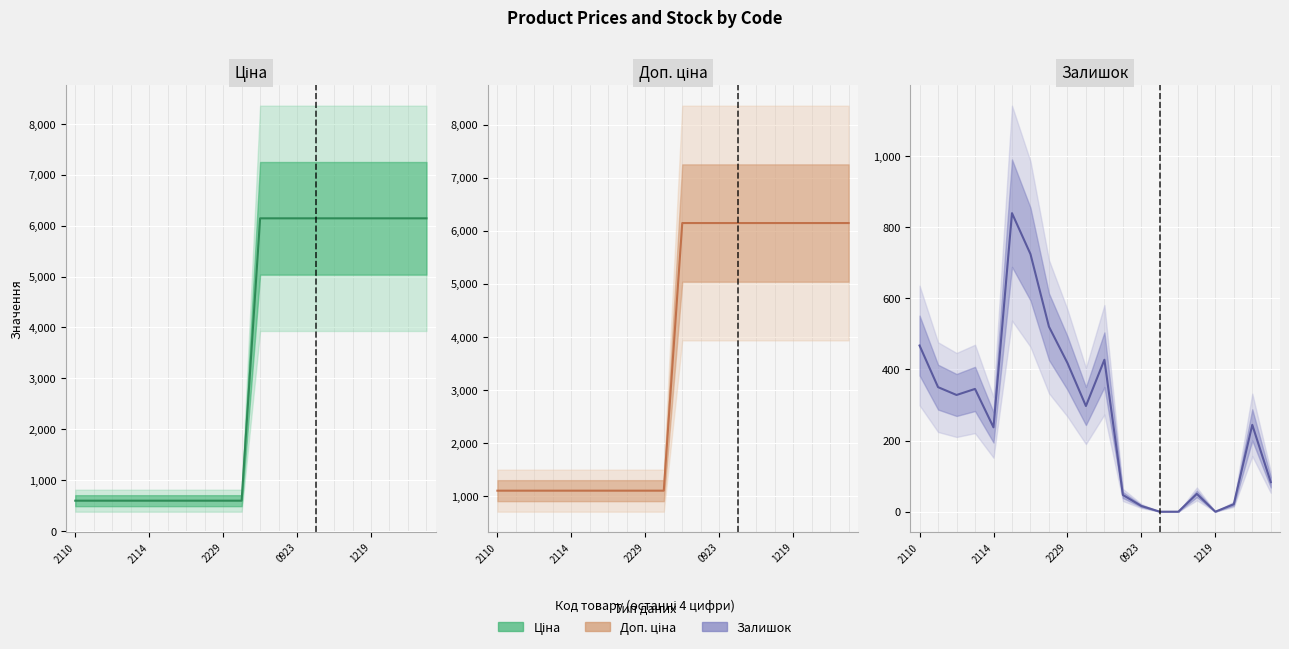

What is the total value across all series at 9?

1996.9